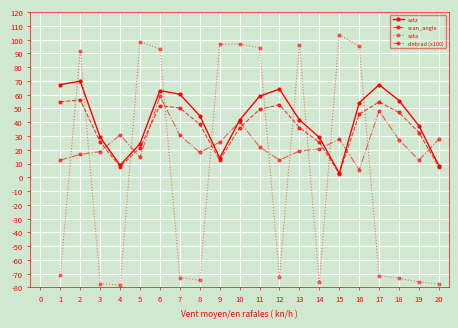

At which label does sata first exceed -71?

2